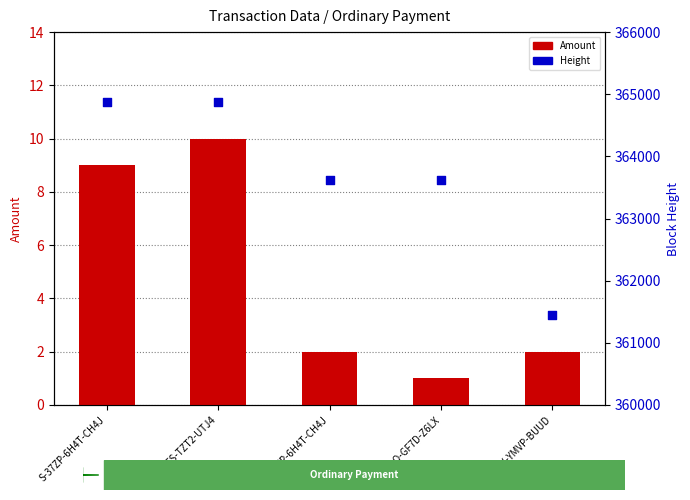

Which series contains the lowest Y value?

Amount